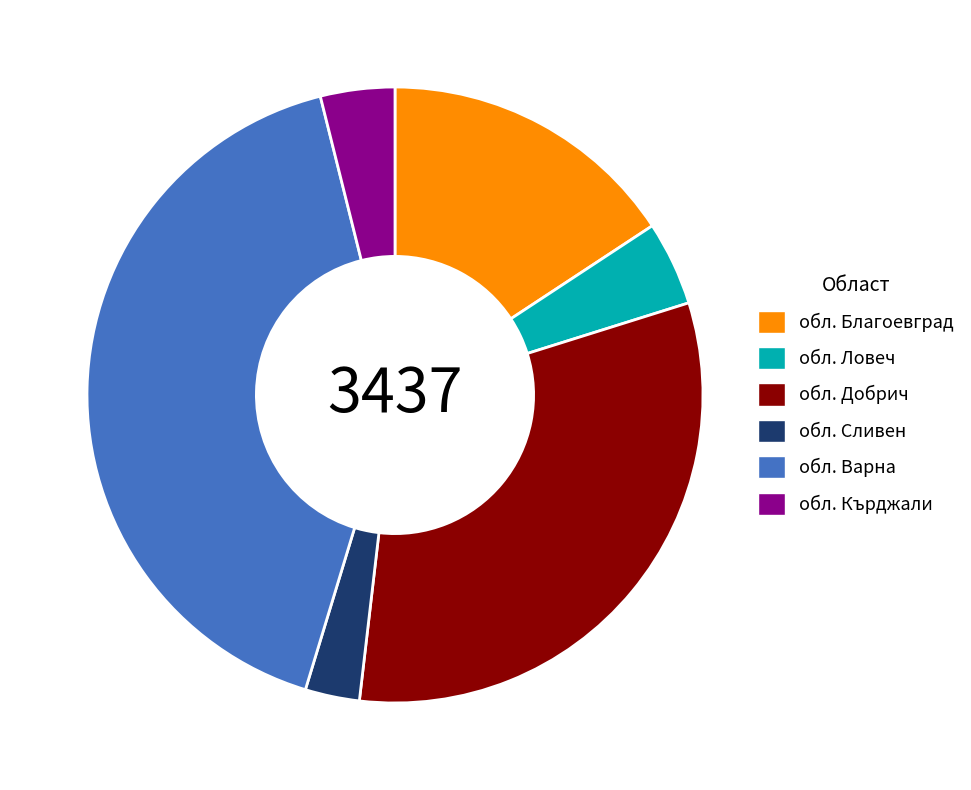

Is it true that обл. Добрич is 32% of the pie?

True